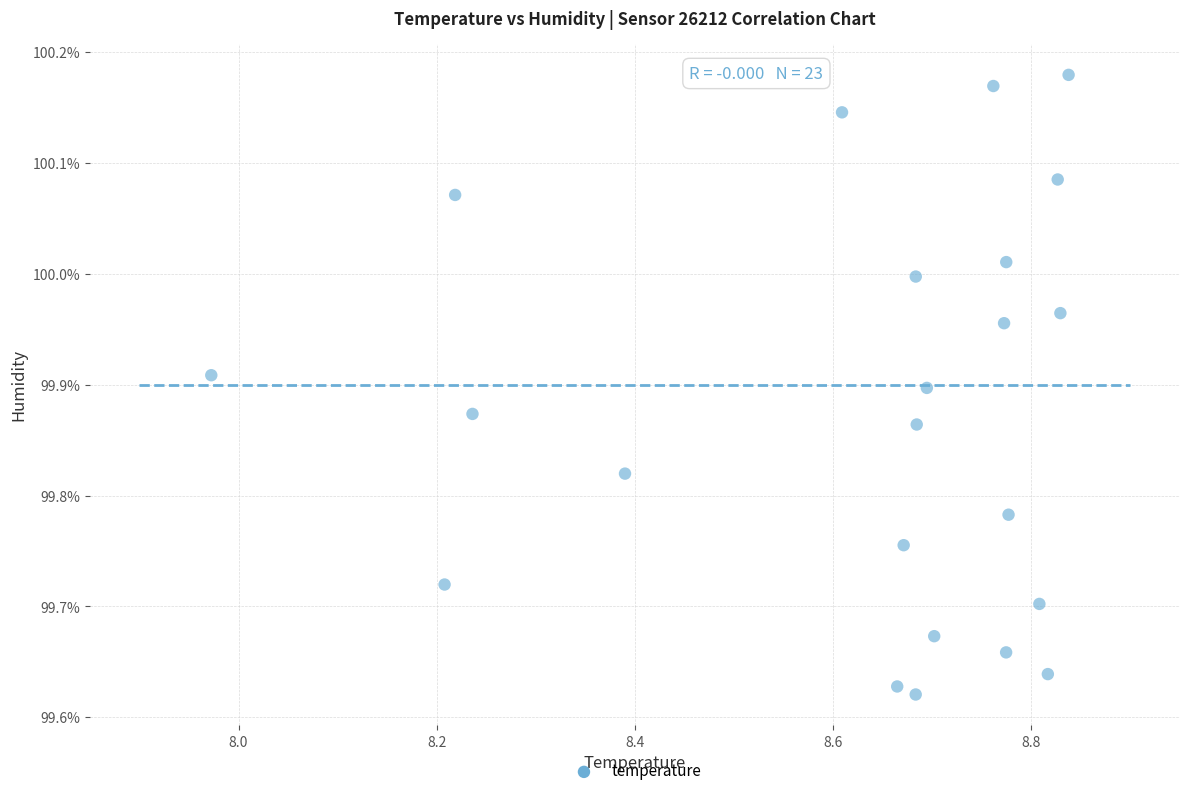

What is the range of X values (max minus min)?

0.9